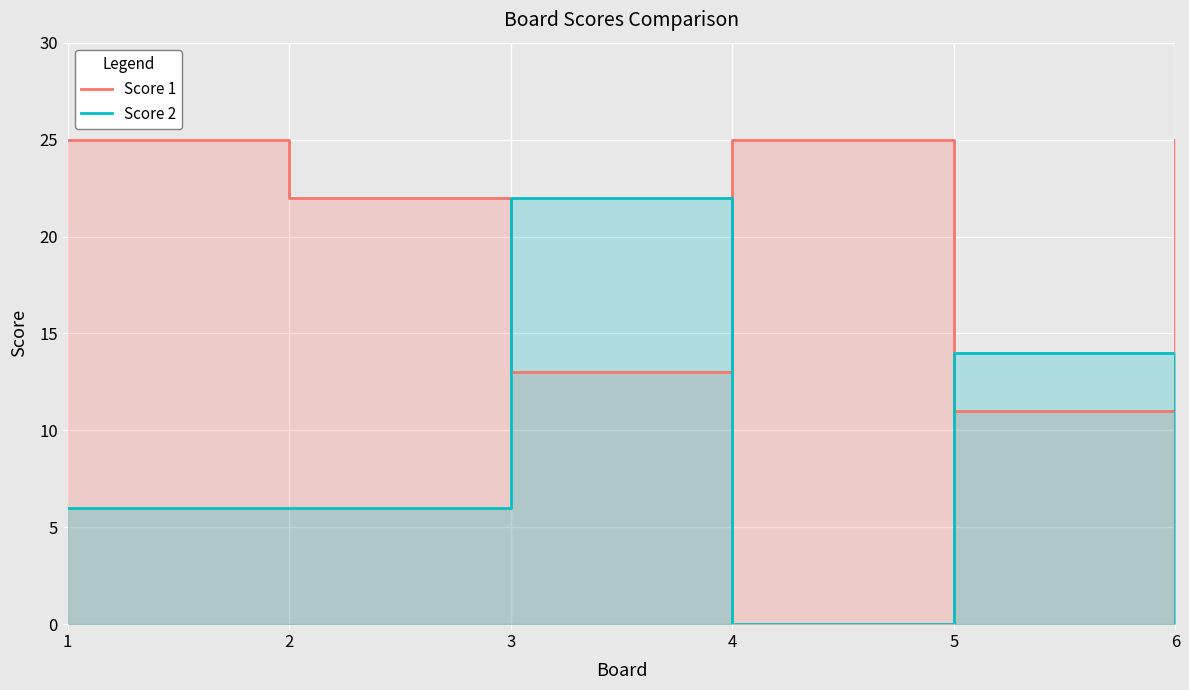

What is the average value of the Score 2 series?

8